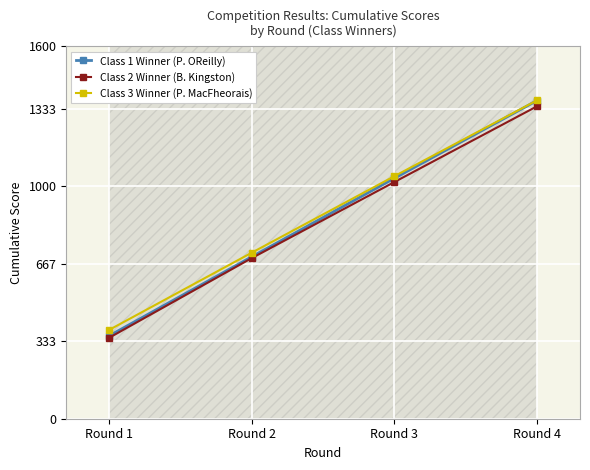

How many data points in Class 2 Winner (B. Kingston) are less than 1017?

2